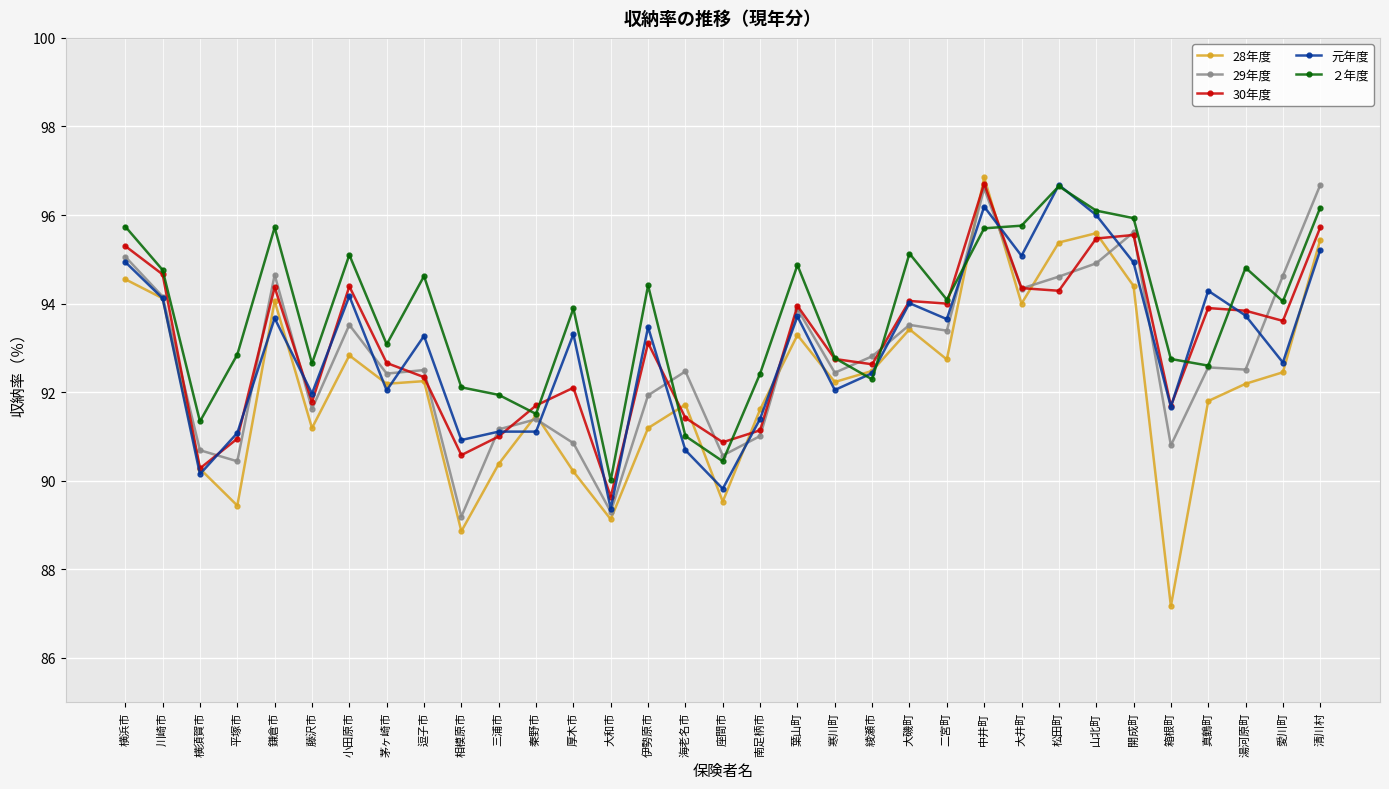

At which category does 30年度 reach its first local valley?

横須賀市